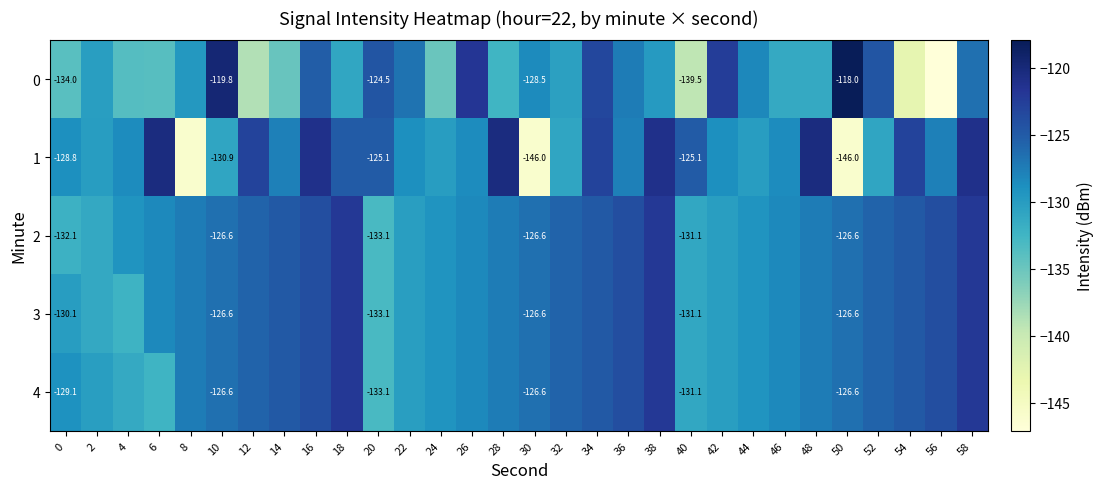

At which category is the sum across all series the highest?

58